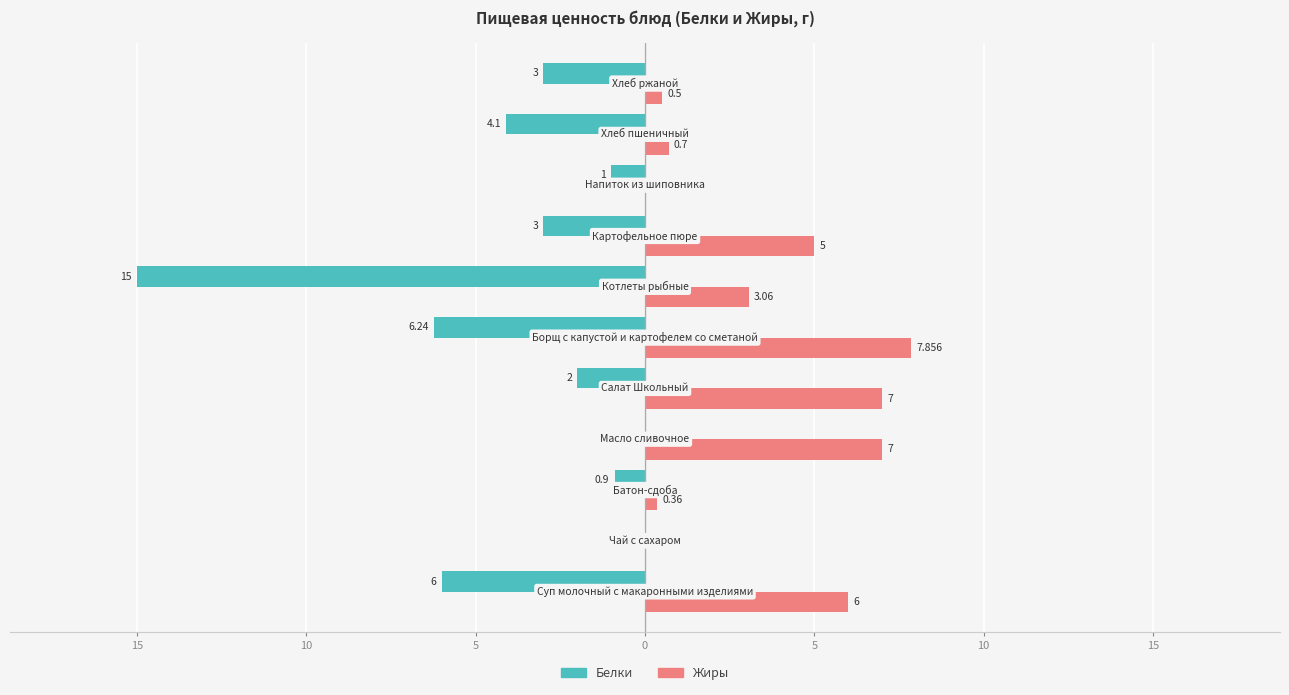

What are all the series names shown in the legend?

Белки, Жиры